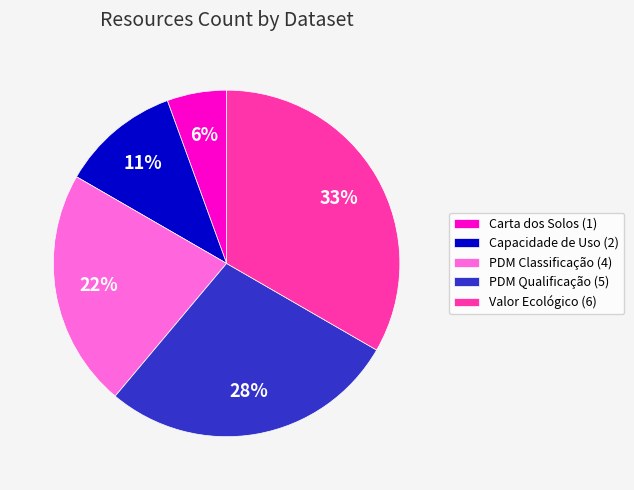

To the nearest percent, what portion does Capacidade de Uso represent?

11%